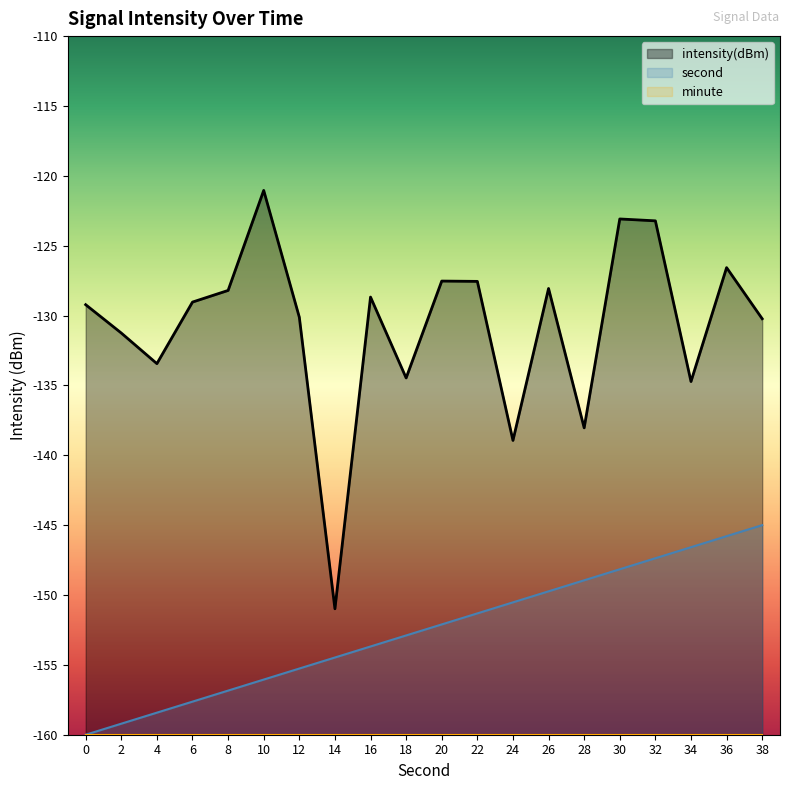

Reading left to right, what are all the values shown in this chart?

second: 0=-160.0	2=-159.2	4=-158.4	6=-157.6	8=-156.8	10=-156.1	12=-155.3	14=-154.5	16=-153.7	18=-152.9	20=-152.1	22=-151.3	24=-150.5	26=-149.7	28=-148.9	30=-148.2	32=-147.4	34=-146.6	36=-145.8	38=-145.0
intensity(dBm): 0=-129.2	2=-131.3	4=-133.4	6=-129.0	8=-128.2	10=-121.0	12=-130.1	14=-151.0	16=-128.7	18=-134.5	20=-127.5	22=-127.6	24=-138.9	26=-128.1	28=-138.0	30=-123.1	32=-123.2	34=-134.7	36=-126.6	38=-130.2